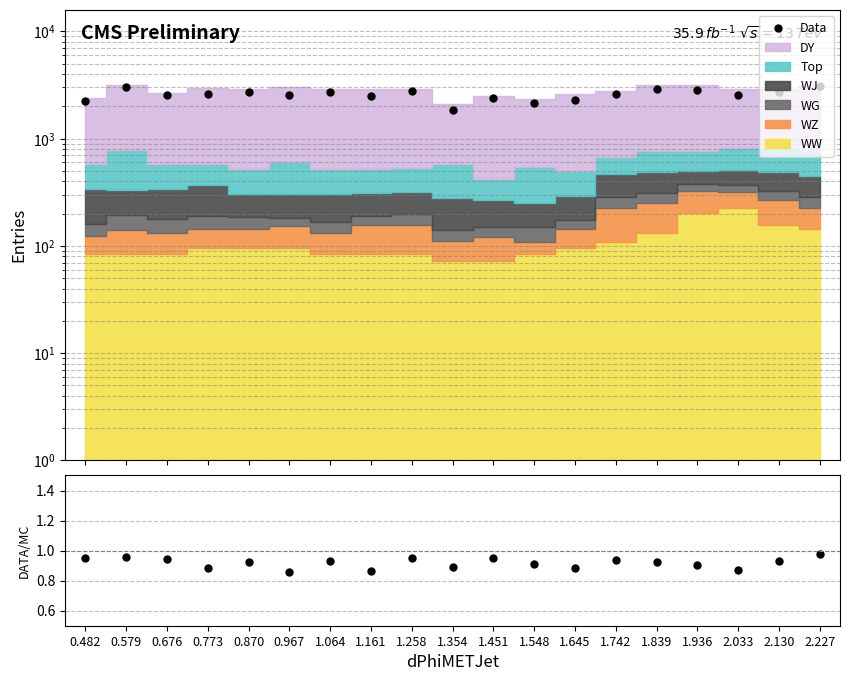

What is the label of the 6th point from the left?

0.967